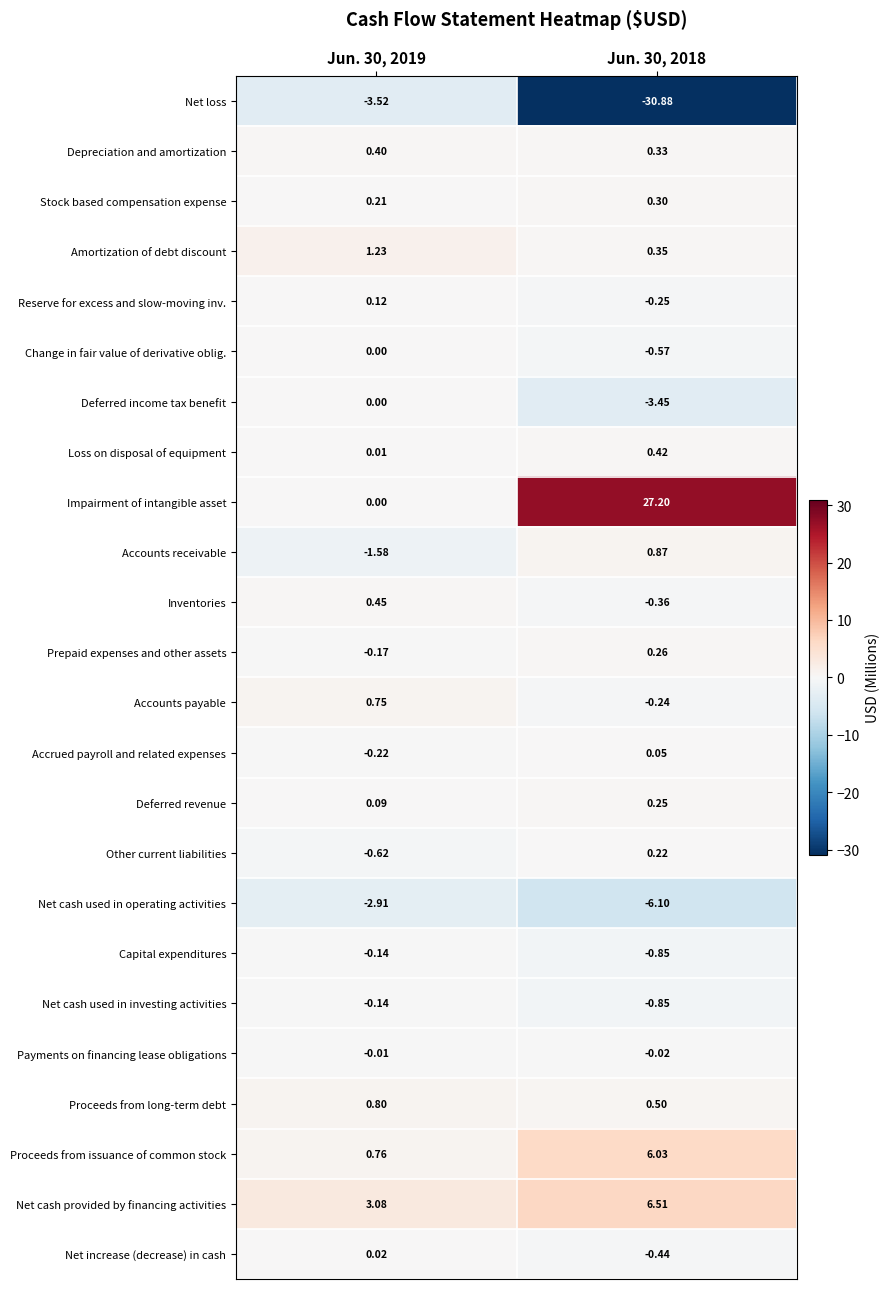

What is the spread (max minus min) of values at Jun. 30, 2019?

6.6